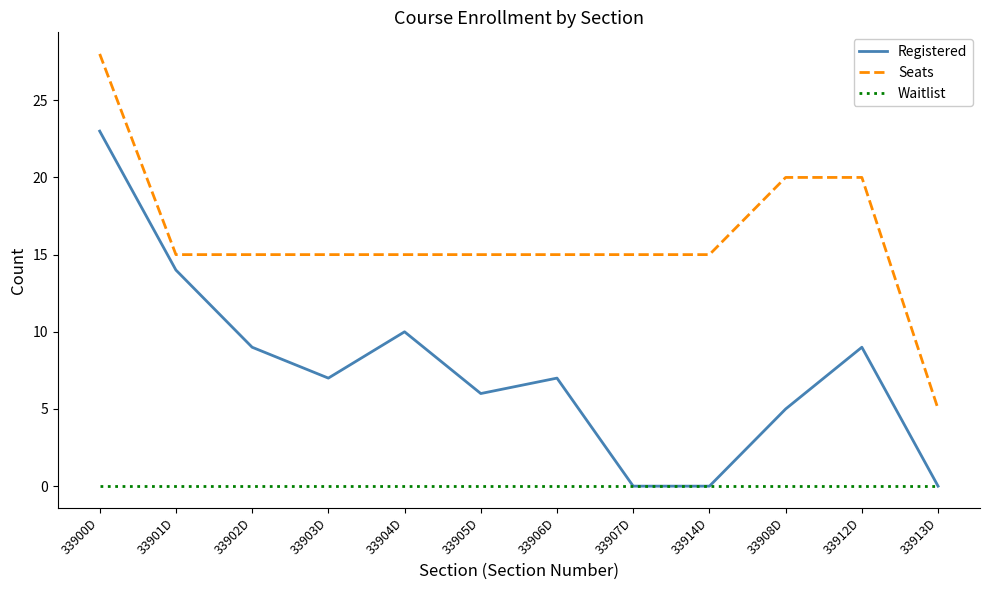

How many Seats values are between 15 and 20?

10